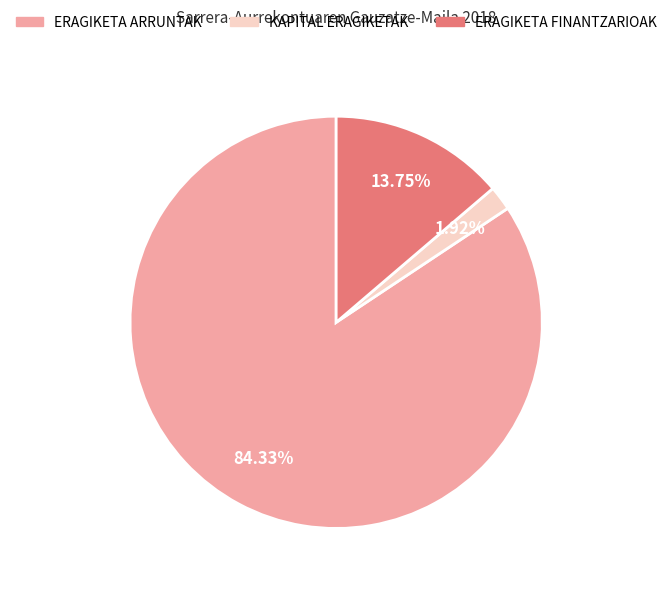

What is the majority slice?

ERAGIKETA ARRUNTAK